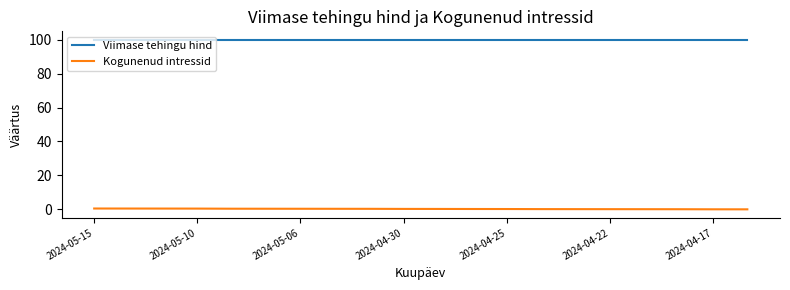

List the series in order of their peak value, lowest first.

Kogunenud intressid, Viimase tehingu hind